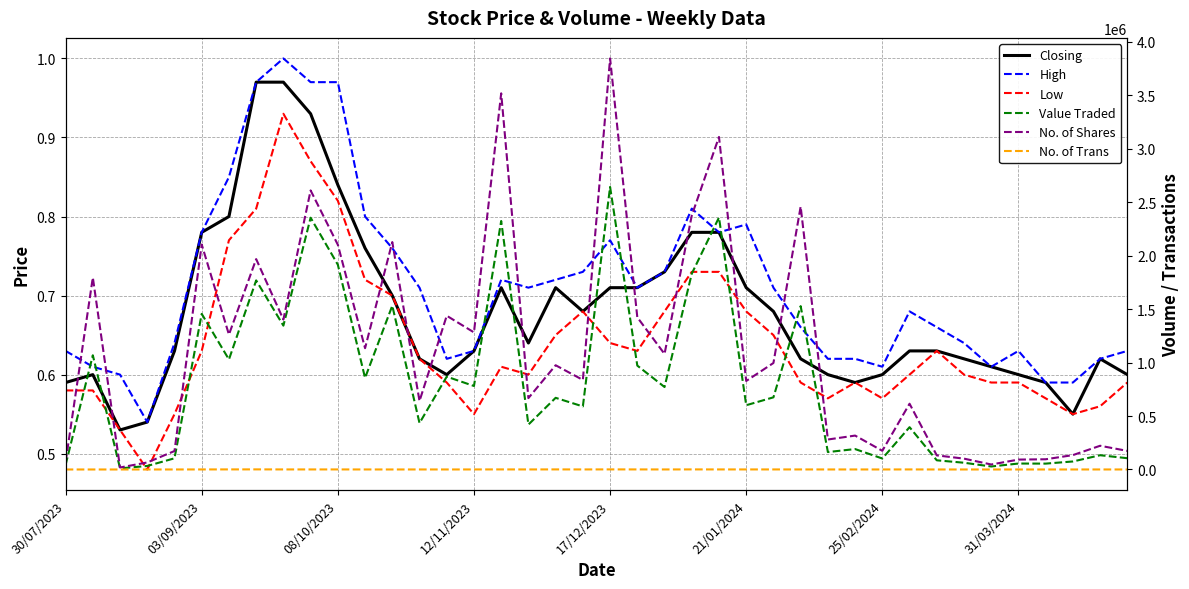

What are all the series names shown in the legend?

Closing, High, Low, Value Traded, No. of Shares, No. of Trans